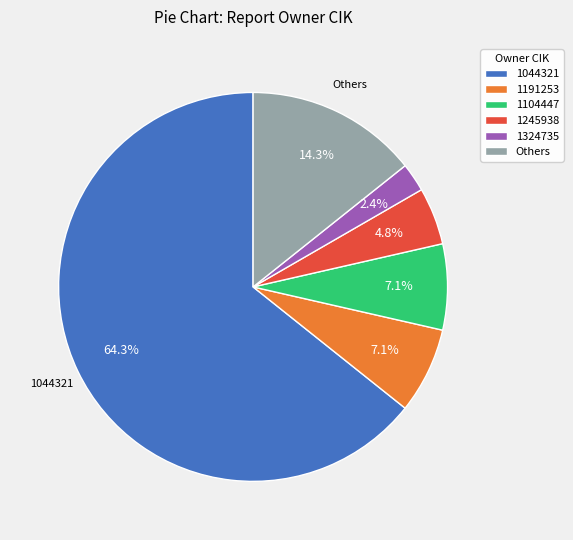

What percentage do 1324735 and 1044321 together represent?

66.7%